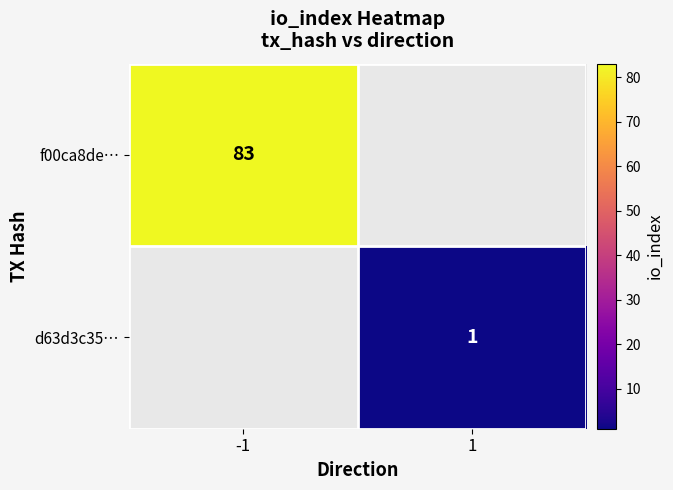

The f00ca8de… series shows 37 at -1. True or false?

False